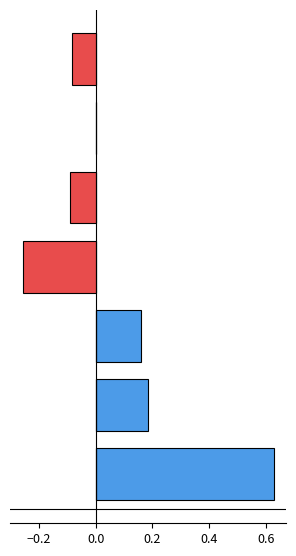

How many groups of bars are there?

7